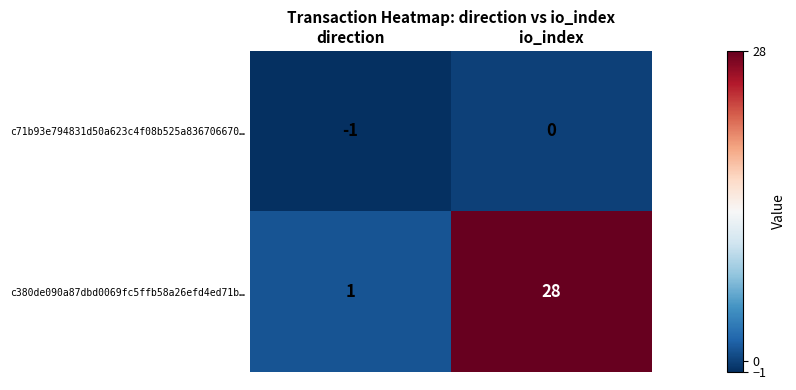

What is the approximate value of c380de090a87dbd0069fc5ffb58a26efd4ed71b… at io_index?

28